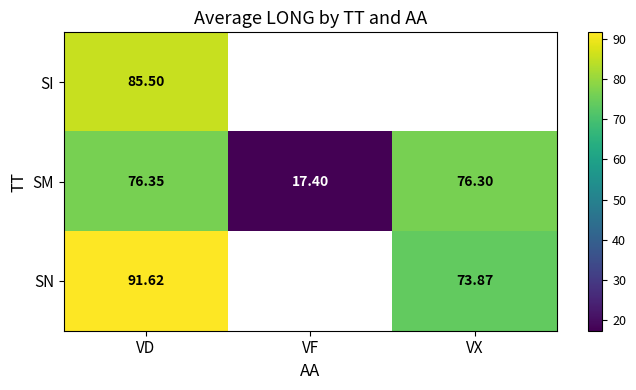

The value of SM at VX is 76.3. True or false?

True